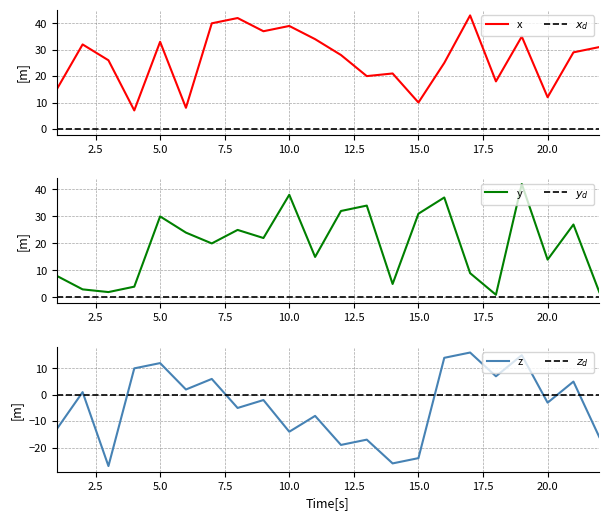

What are all the series names shown in the legend?

x, $x_d$, y, $y_d$, z, $z_d$